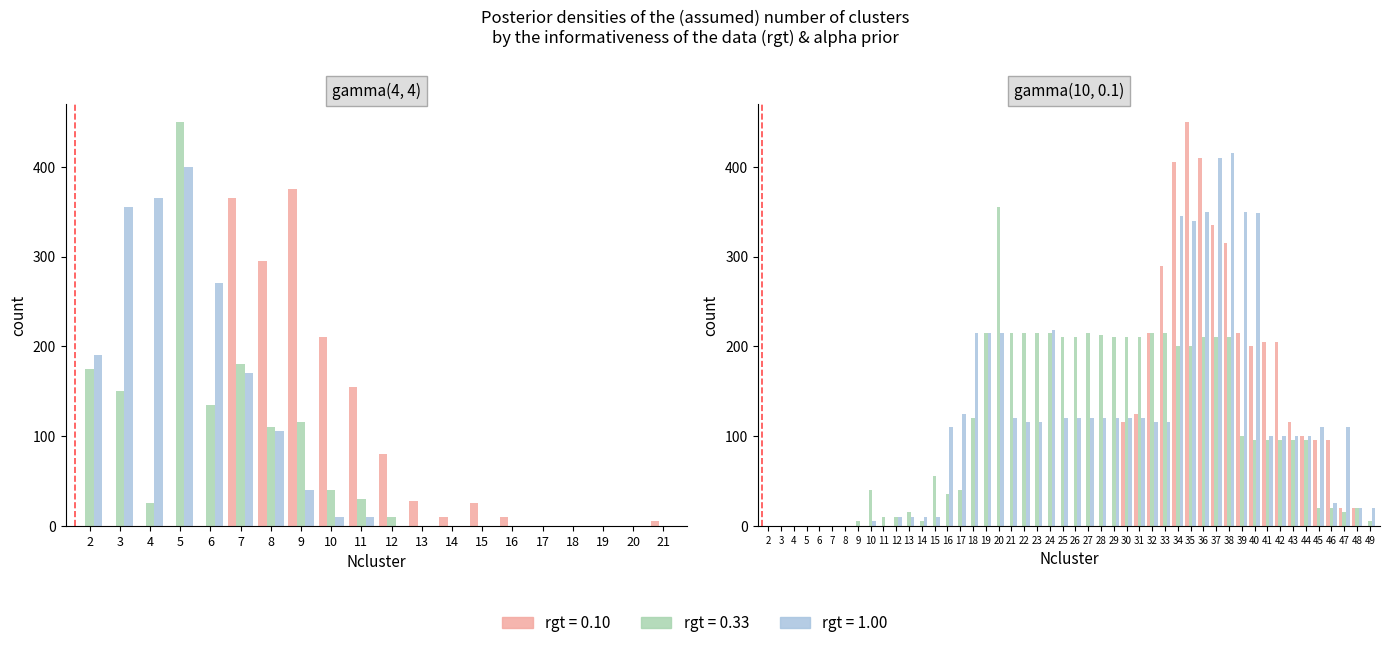

Is it true that rgt = 0.33_p1 equals 0 at 19?

True